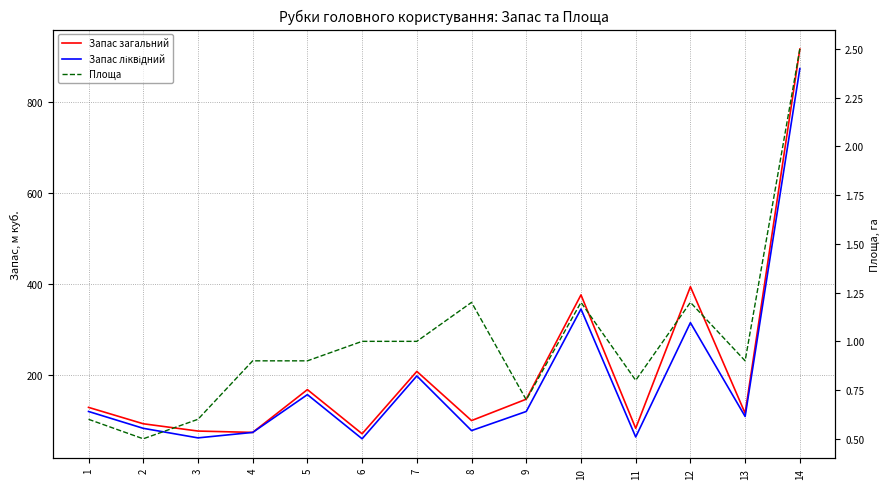

At which label does Запас ліквідний reach its minimum?

6